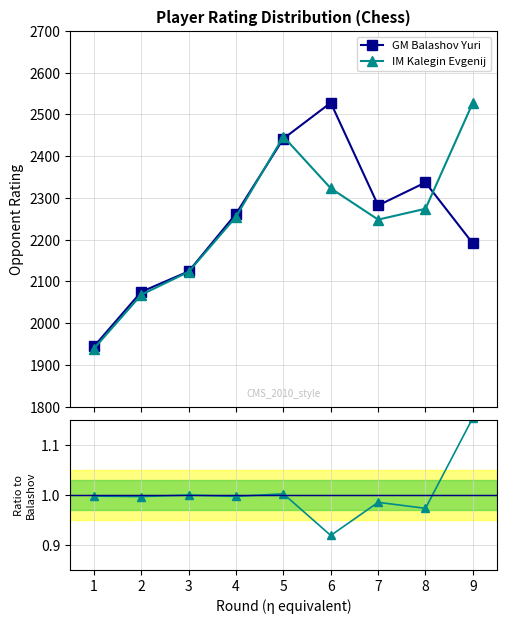

What is the total value across all series at 4?

4517